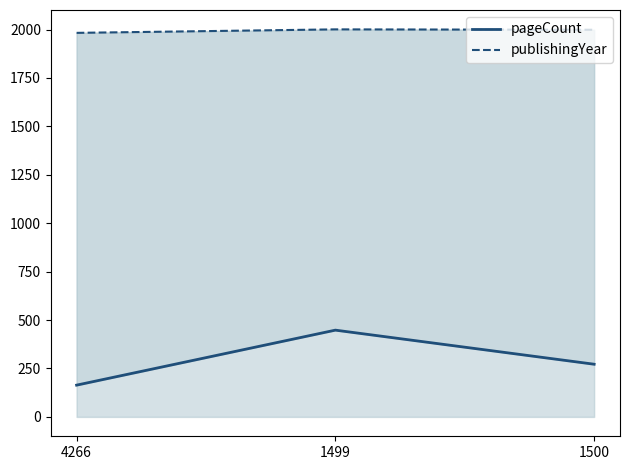

What is the difference between the maximum and minimum values in the publishingYear series?

18